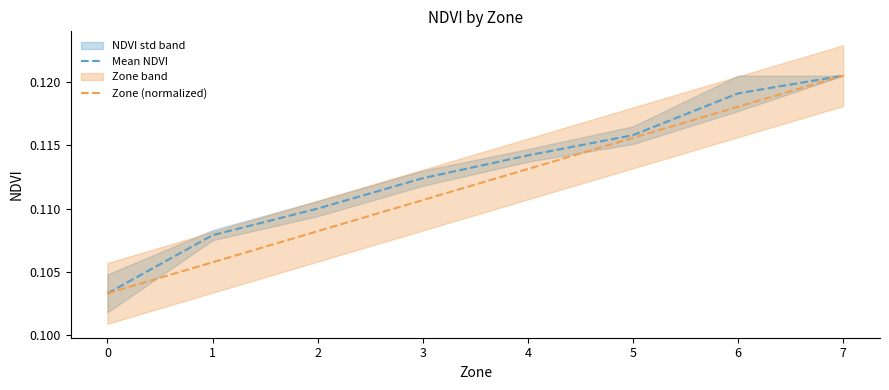

True or false: Zone (normalized) and Mean NDVI intersect in this chart.

False